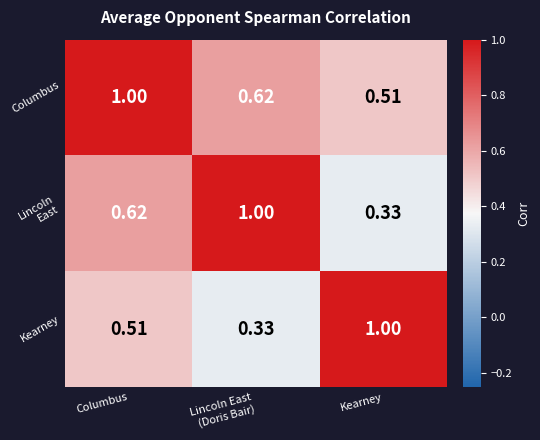

At which category is the sum across all series the highest?

Columbus